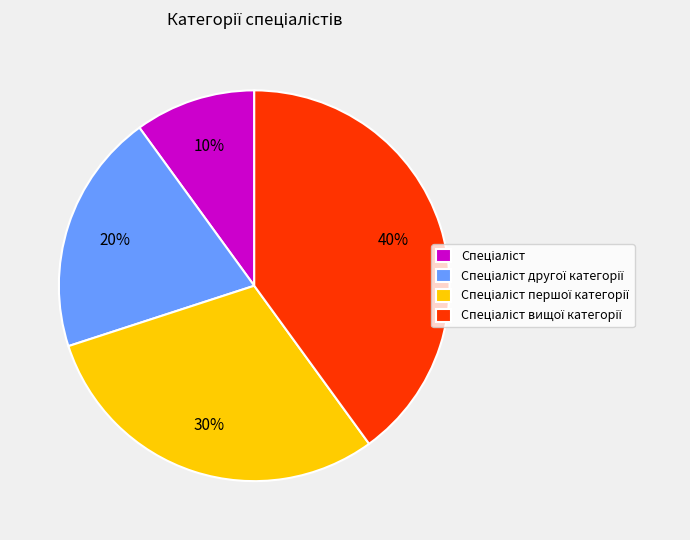

Does any single category account for the majority?

No